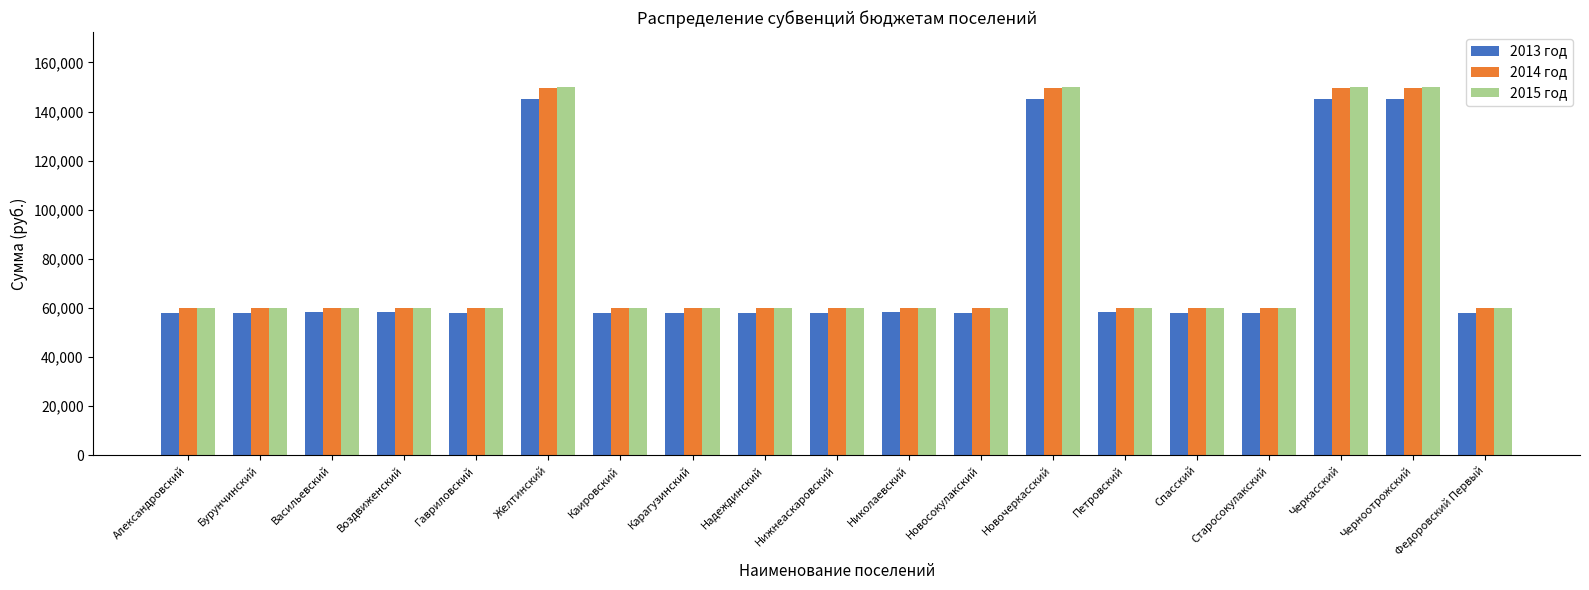

What are all the series names shown in the legend?

2013 год, 2014 год, 2015 год